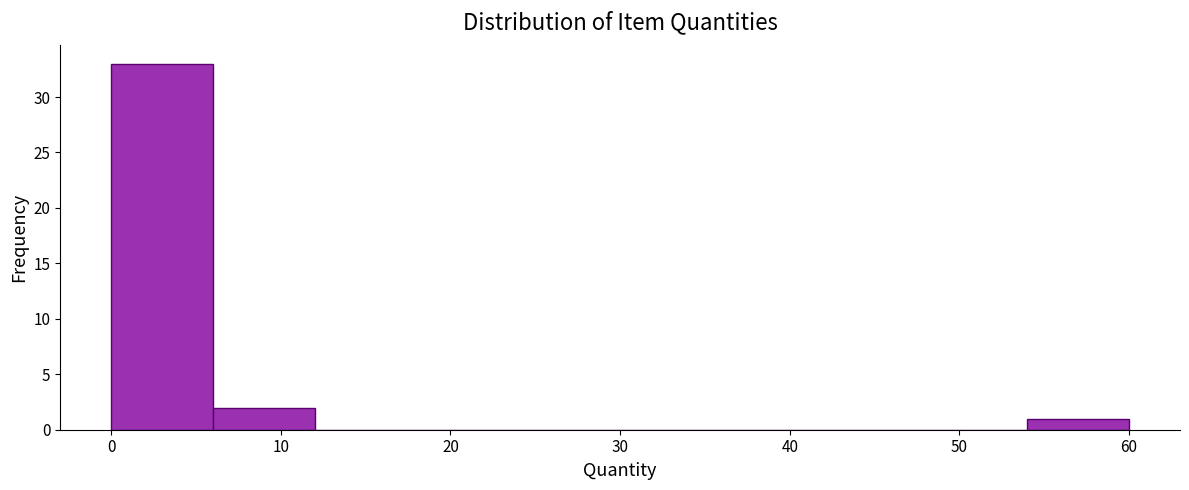

Over which range of the x-axis is the bar tallest?

0 to 6